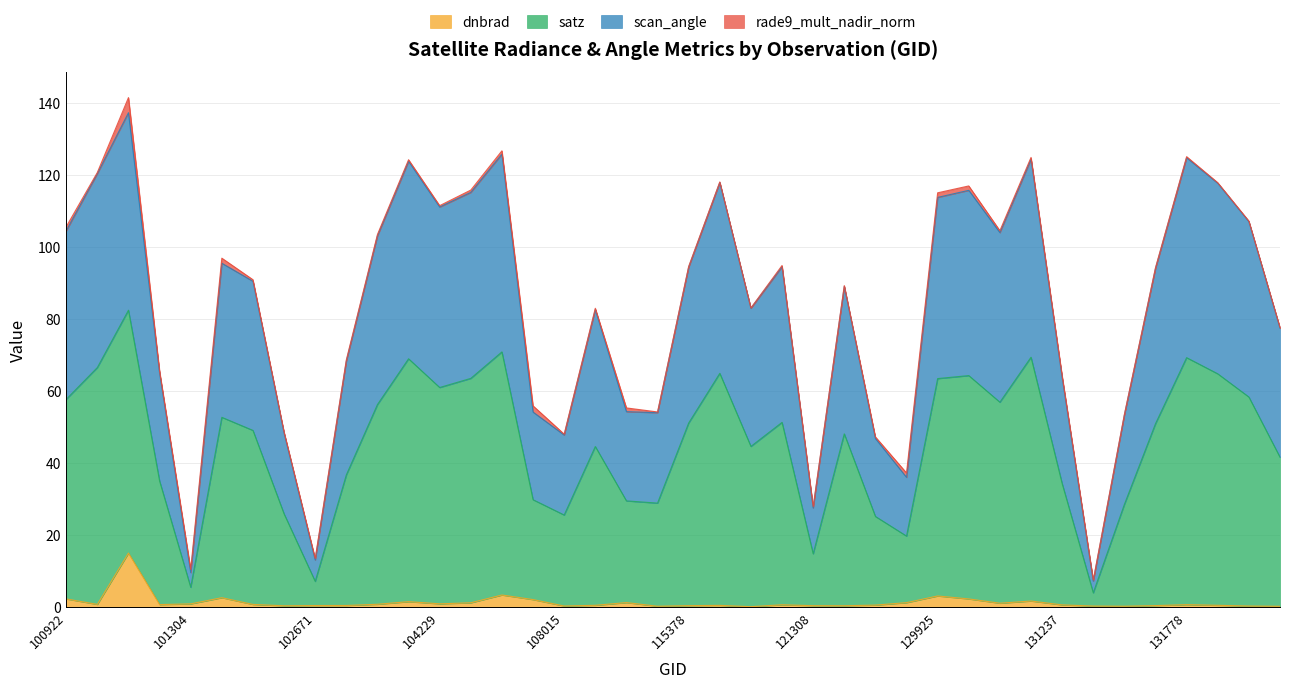

Which series has the largest range (max minus min)?

scan_angle